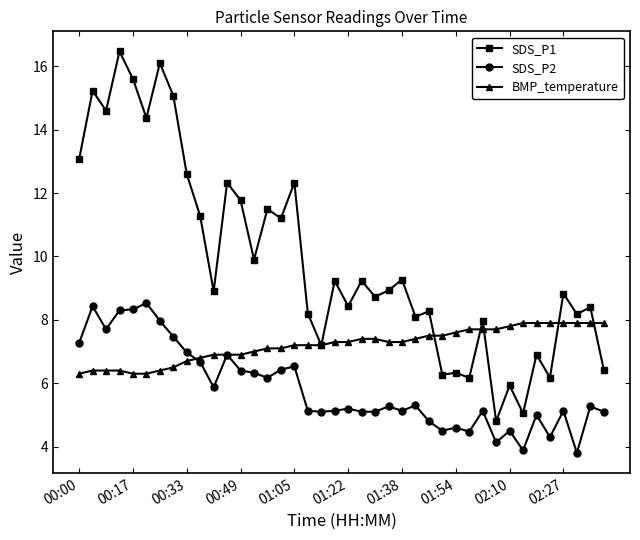

Which series has the largest total across all categories?

SDS_P1